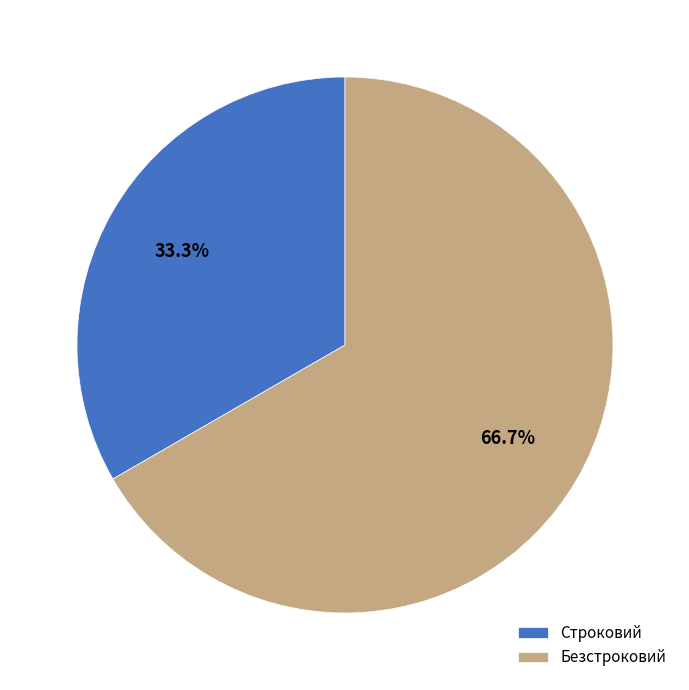

Which slice represents more than half of the pie?

Безстроковий